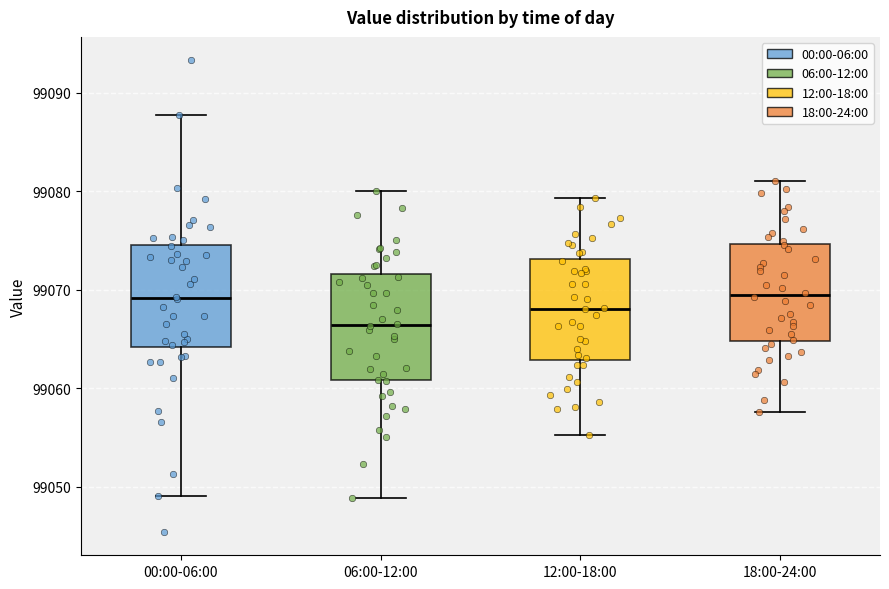

Which box has the lowest median line?

06:00-12:00